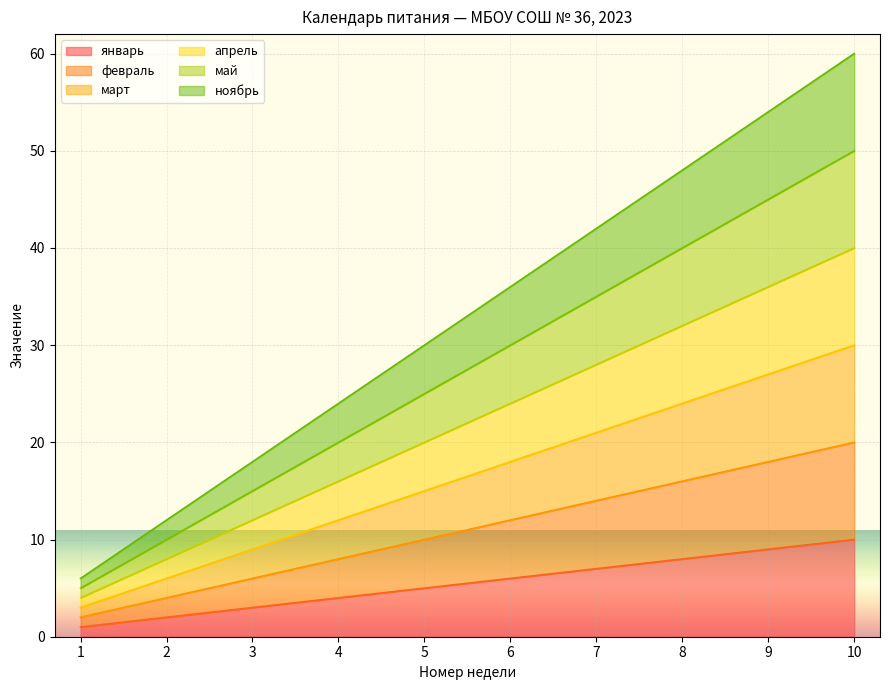

Reading left to right, what are all the values shown in this chart?

январь: 1=1	2=2	3=3	4=4	5=5	6=6	7=7	8=8	9=9	10=10
февраль: 1=2	2=4	3=6	4=8	5=10	6=12	7=14	8=16	9=18	10=20
март: 1=3	2=6	3=9	4=12	5=15	6=18	7=21	8=24	9=27	10=30
апрель: 1=4	2=8	3=12	4=16	5=20	6=24	7=28	8=32	9=36	10=40
май: 1=5	2=10	3=15	4=20	5=25	6=30	7=35	8=40	9=45	10=50
ноябрь: 1=6	2=12	3=18	4=24	5=30	6=36	7=42	8=48	9=54	10=60